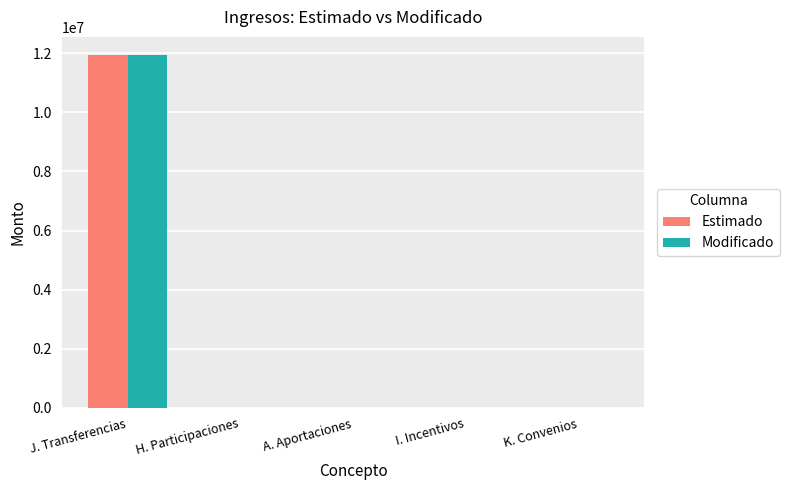

What is the sum of the Estimado values at K. Convenios and J. Transferencias?

11955740